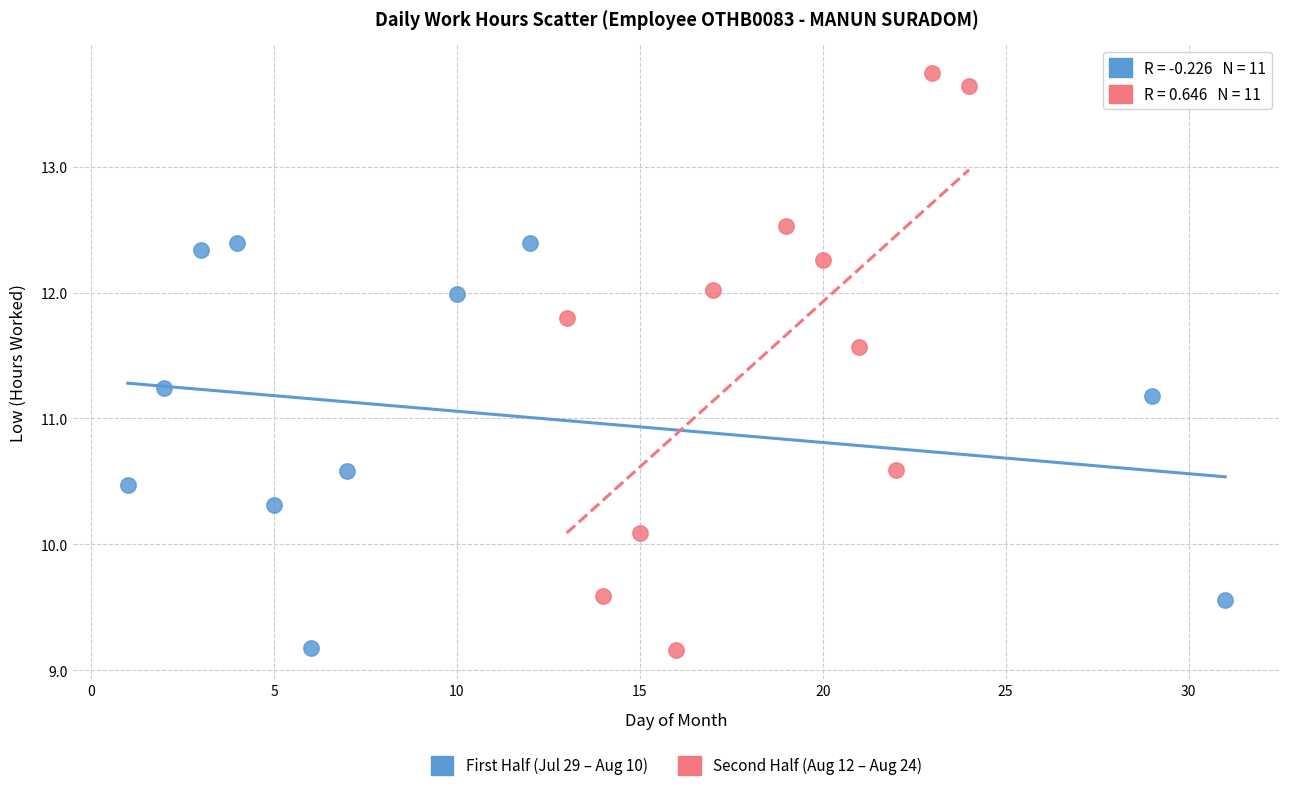

Which series has the largest Y range (max minus min)?

Second Half (Aug 12 – Aug 24)